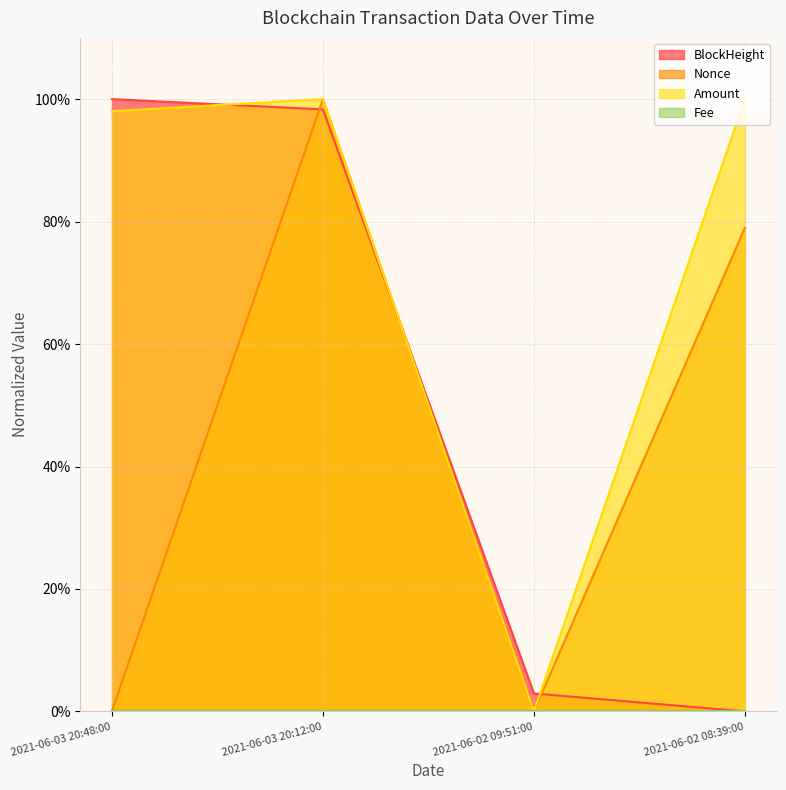

Does the chart display data point markers on the line(s)?

No